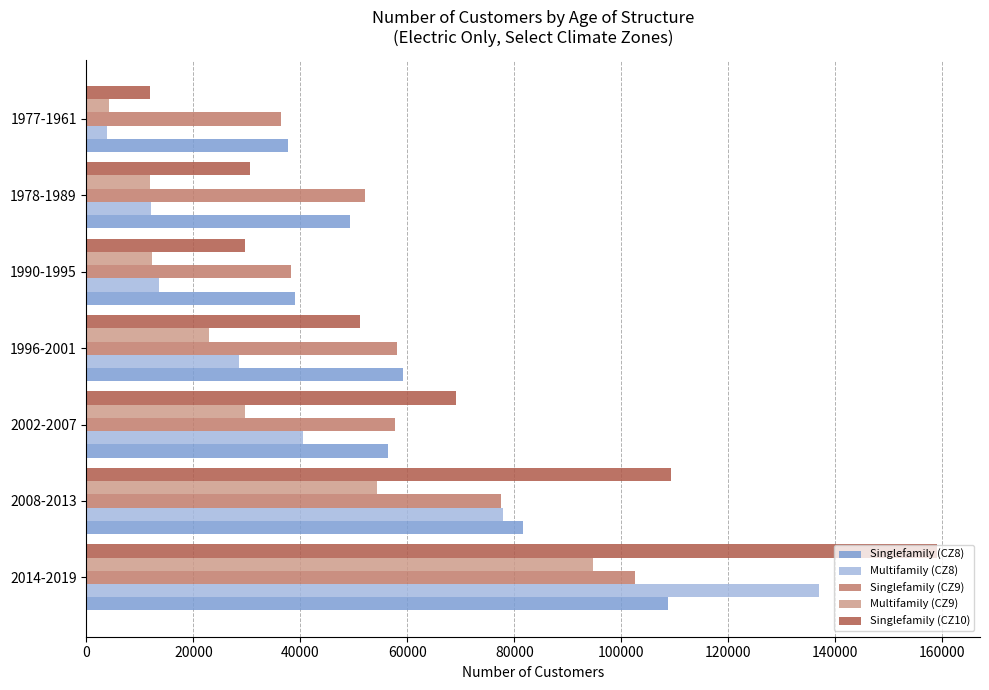

What is the spread (max minus min) of values at 1977-1961?

33778